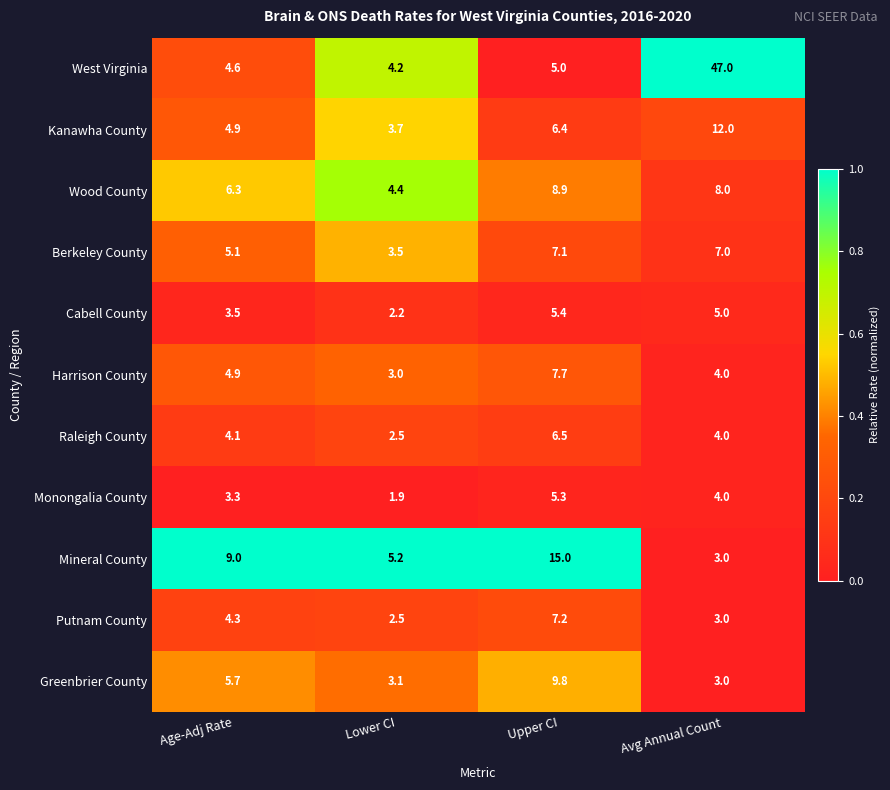

Where does the Harrison County series first go above 4?

Age-Adj Rate